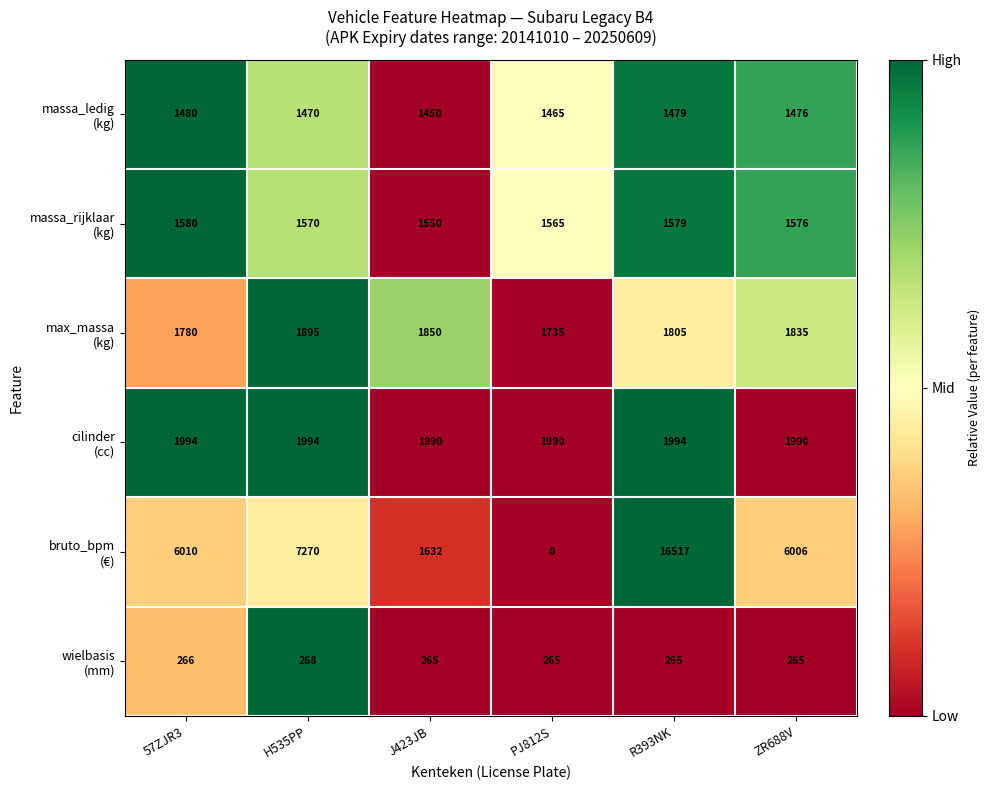

Count the number of data series in this chart.

6